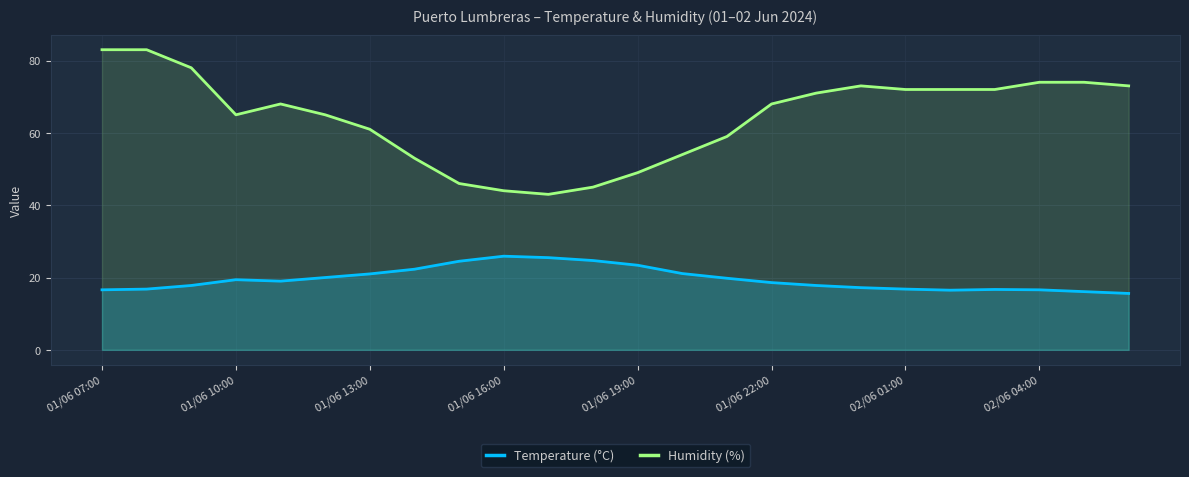

What is the highest value of the Temperature (°C) series?

25.9